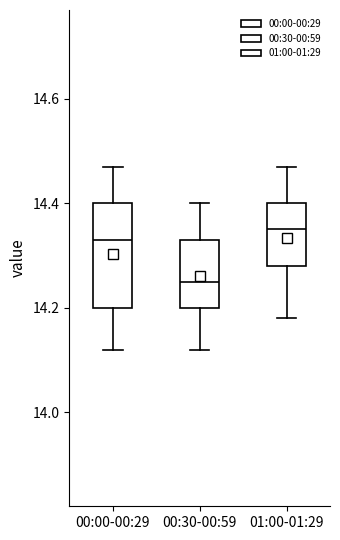

Where does the upper whisker of the box for 01:00-01:29 end on the y-axis? The values are not printed on the chart, so give them approximately, as read against the axis.

14.48